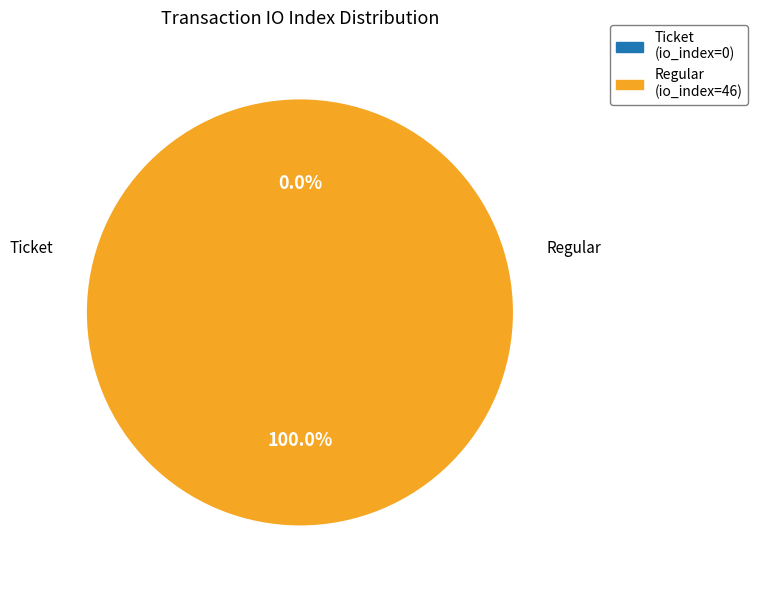

Which category accounts for the majority?

Regular (io_index=46)